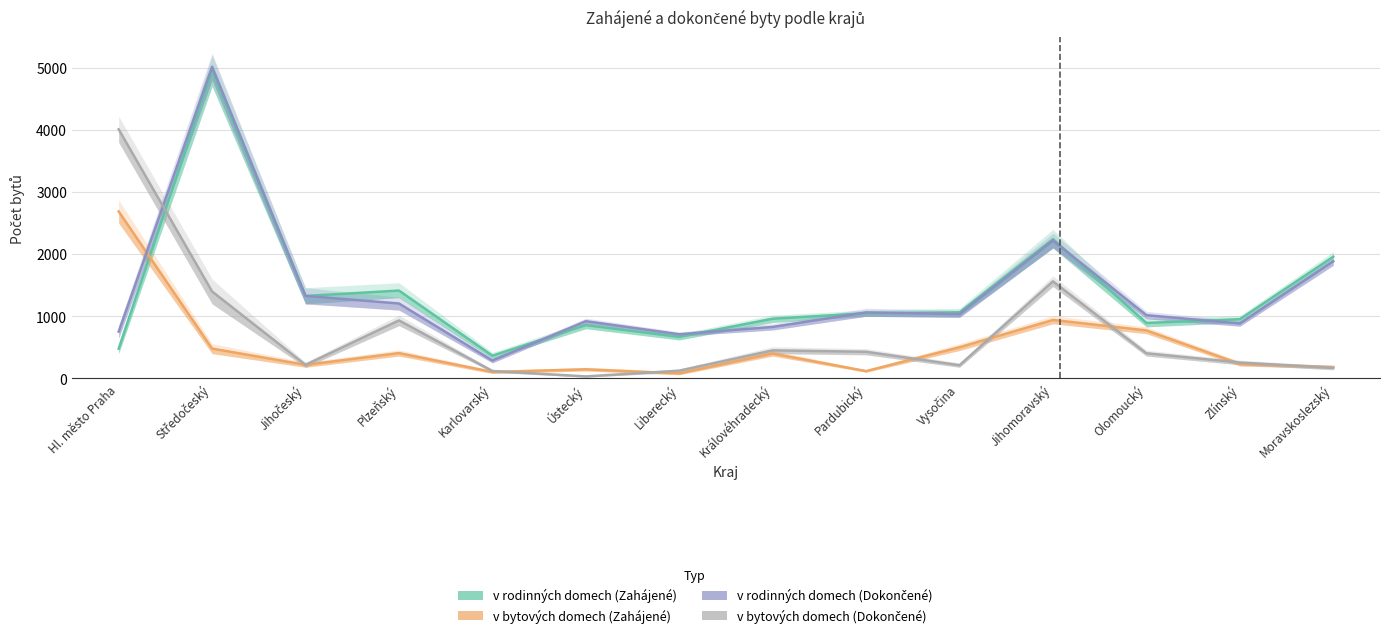

At which category is the sum across all series the highest?

Středočeský